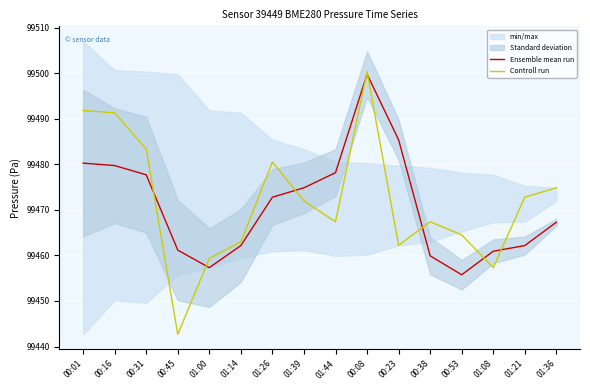

Reading left to right, extract all data points from this chart.

Ensemble mean run: 00:01=99480.2	00:16=99479.7	00:31=99477.7	00:45=99461.2	01:00=99457.3	01:14=99462.2	01:26=99472.8	01:39=99474.8	01:44=99478.2	00:08=99499.8	00:23=99485.4	00:38=99459.9	00:53=99455.8	01:08=99460.9	01:21=99462.2	01:36=99467.3
Controll run: 00:01=99491.8	00:16=99491.3	00:31=99483.3	00:45=99442.7	01:00=99459.3	01:14=99463.0	01:26=99480.5	01:39=99471.9	01:44=99467.4	00:08=99500.3	00:23=99462.2	00:38=99467.4	00:53=99464.5	01:08=99457.3	01:21=99472.8	01:36=99474.8